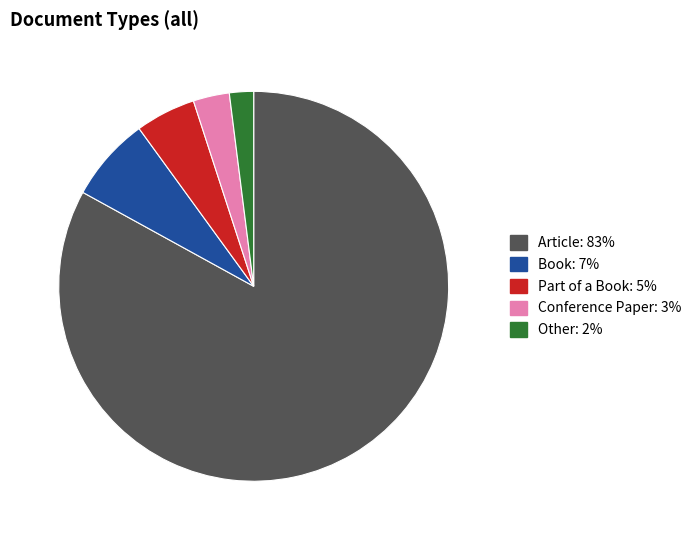

Which category has the biggest portion of the pie?

Article